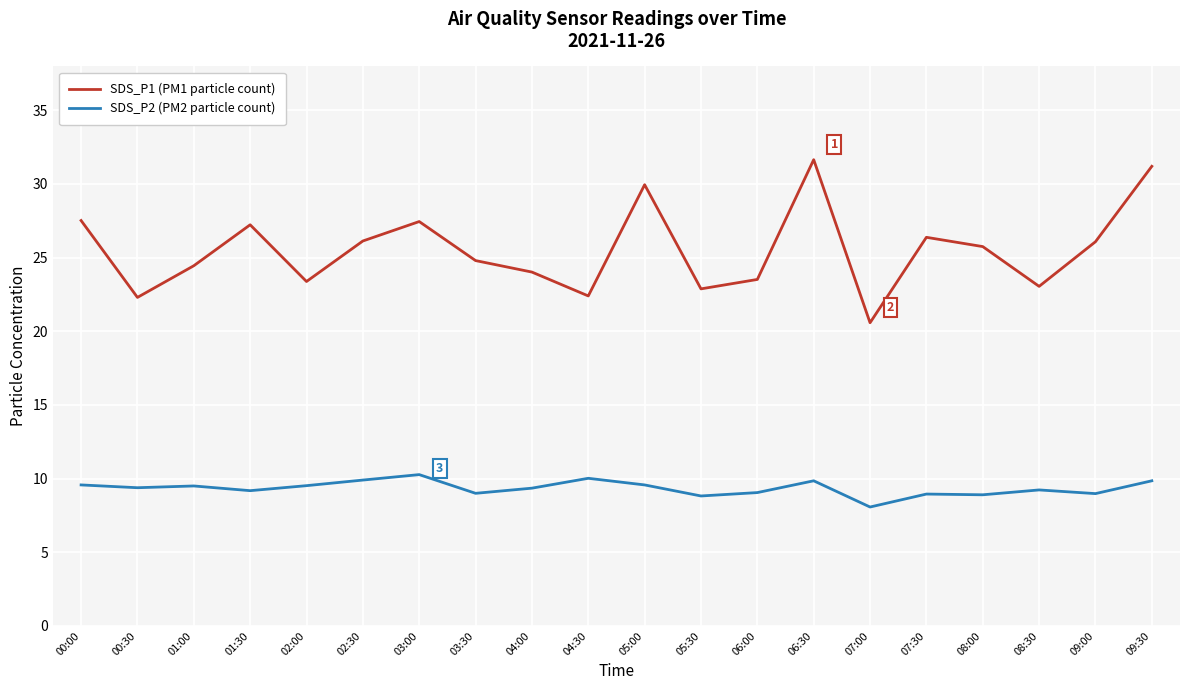

What are all the series names shown in the legend?

SDS_P1 (PM1 particle count), SDS_P2 (PM2 particle count)